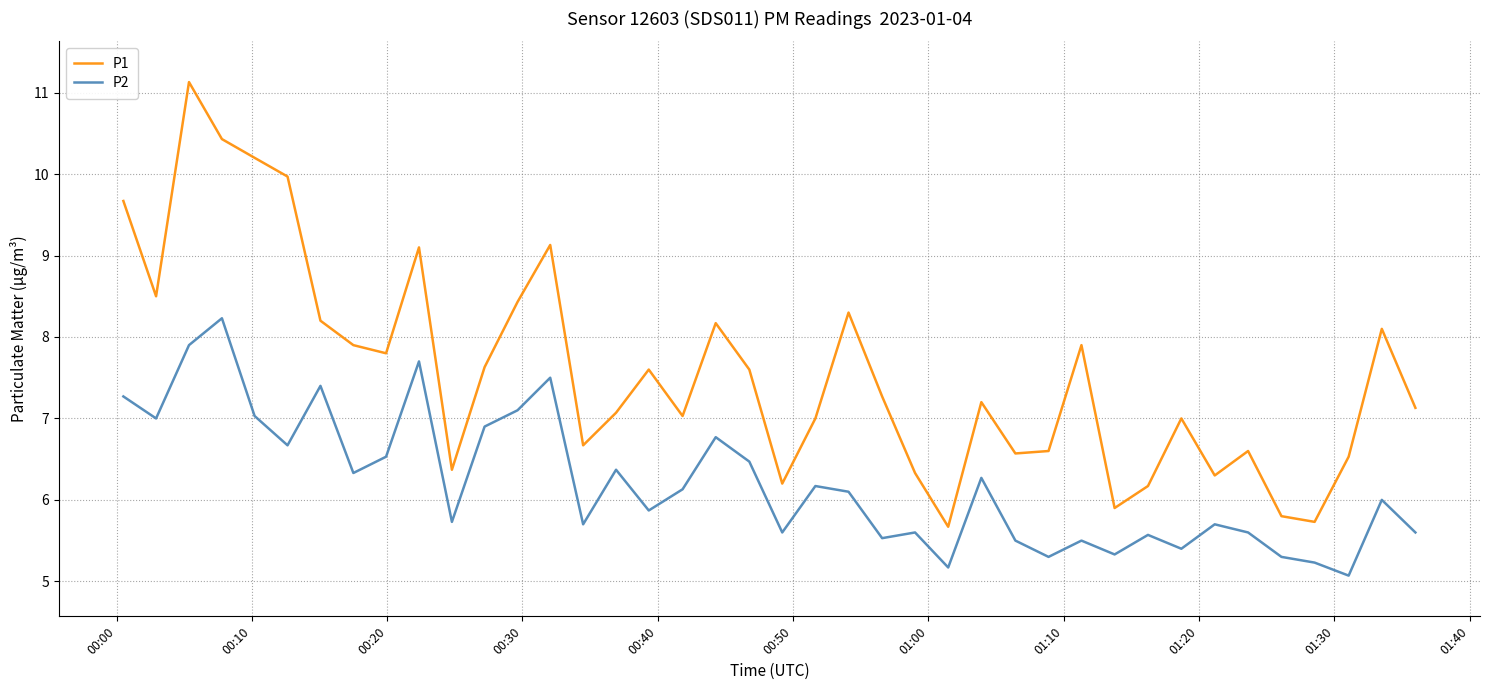

Which series has the largest total across all categories?

P1